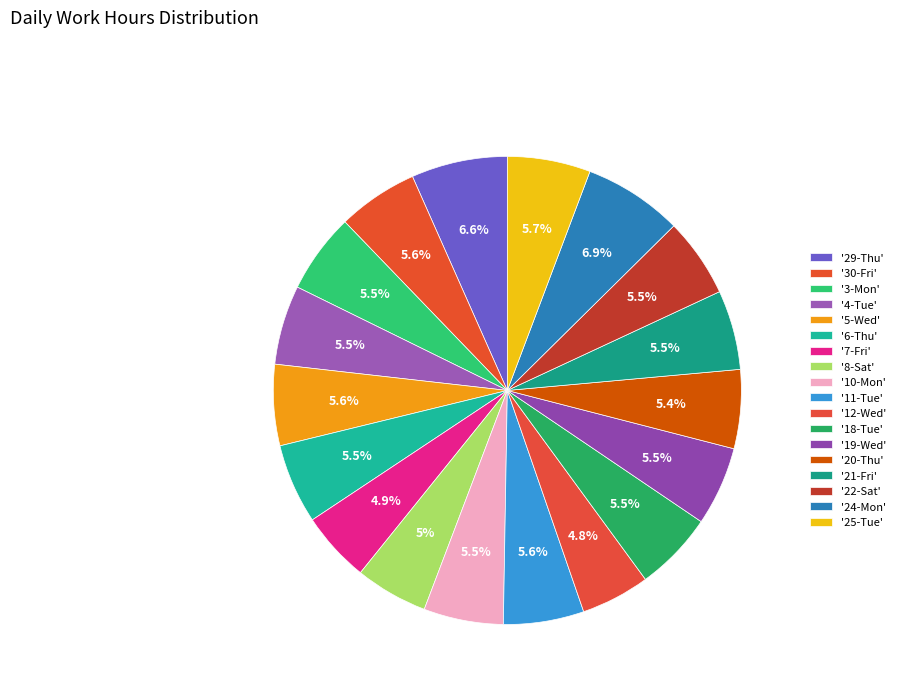

How many slices are in this pie chart?

18